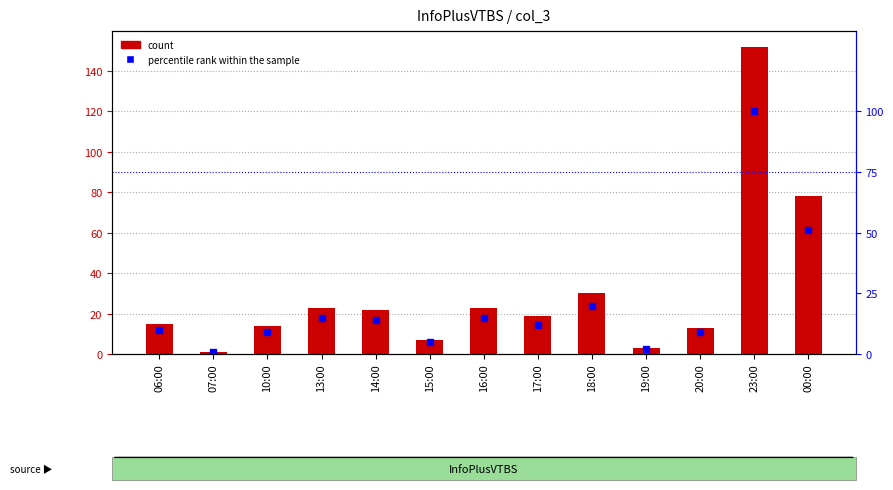

How many categories are shown in the chart?

13